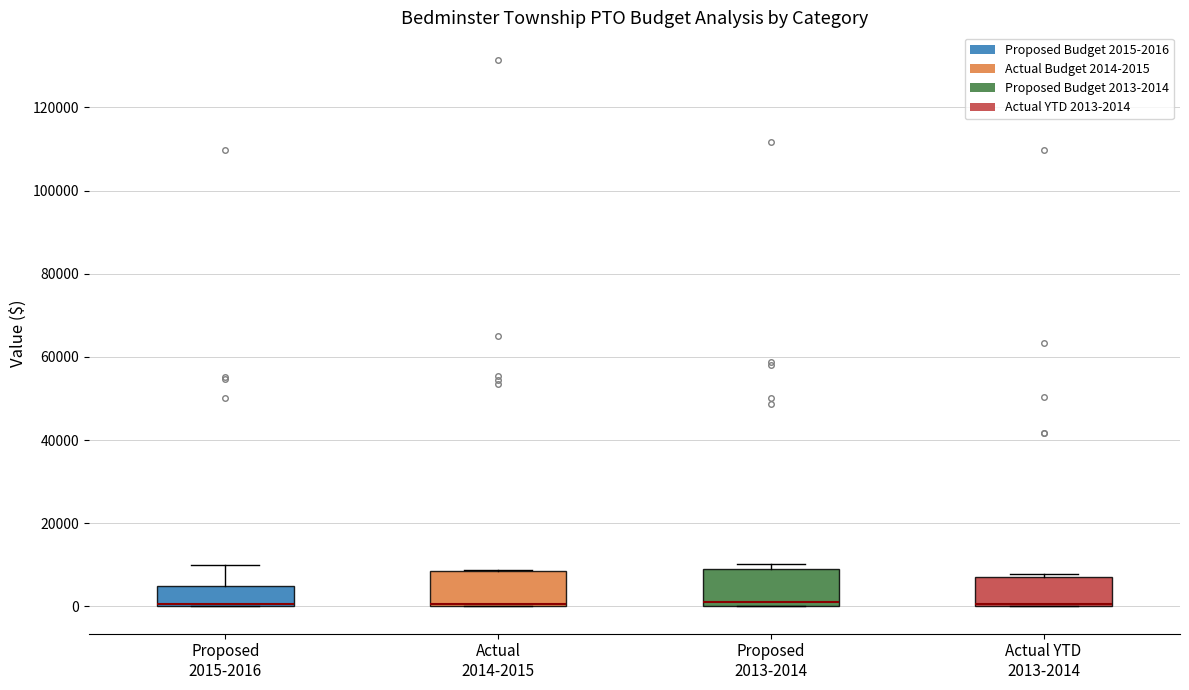

Reading left to right, transcribe this box plot: for each box, give where its median line is, the range the box spans, and where its two whiskers end, as read against the y-axis. The values are not printed on the chart, so give them approximately, as read against the axis.

Proposed 2015-2016: median 0 (drawn on the box's lower edge), box 0 to 6000, whiskers 0 to 10000
Actual 2014-2015: median 0 (drawn on the box's lower edge), box 0 to 8000, whiskers 0 to 8000
Proposed 2013-2014: median 2000, box 0 to 10000, whiskers 0 to 10000 (just above the box's upper edge)
Actual YTD 2013-2014: median 0 (drawn on the box's lower edge), box 0 to 8000, whiskers 0 to 8000